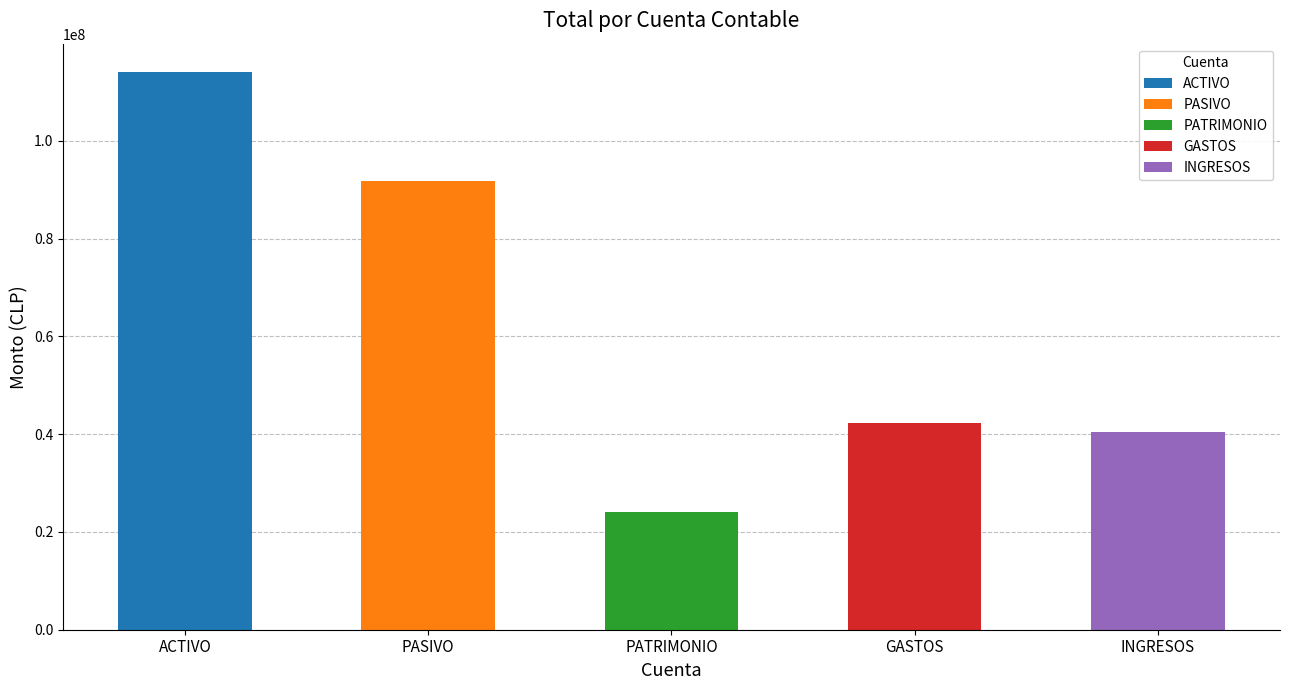

What are all the series names shown in the legend?

ACTIVO, PASIVO, PATRIMONIO, GASTOS, INGRESOS